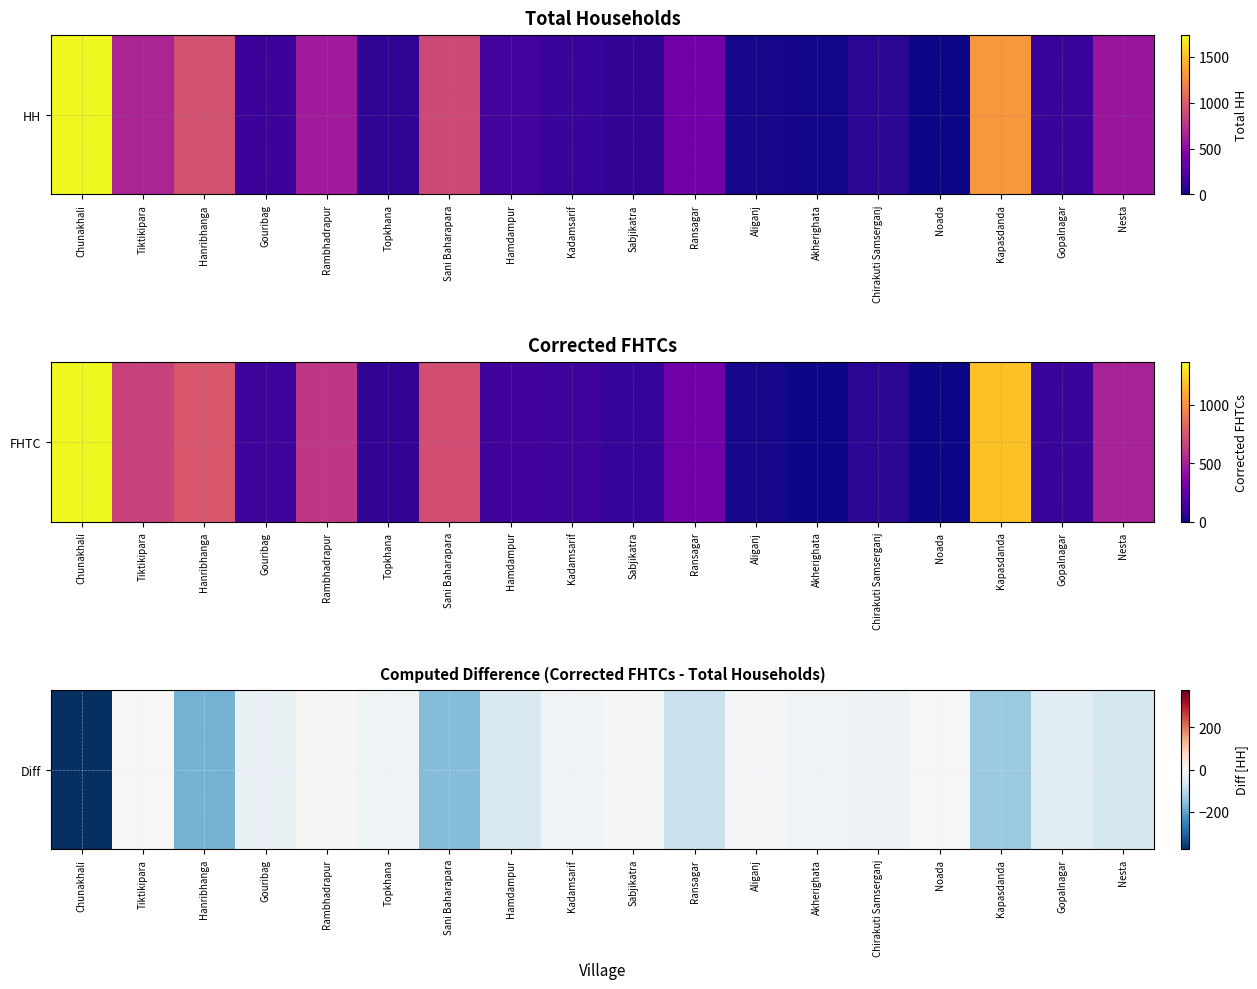

The value at Noada is 0. True or false?

True